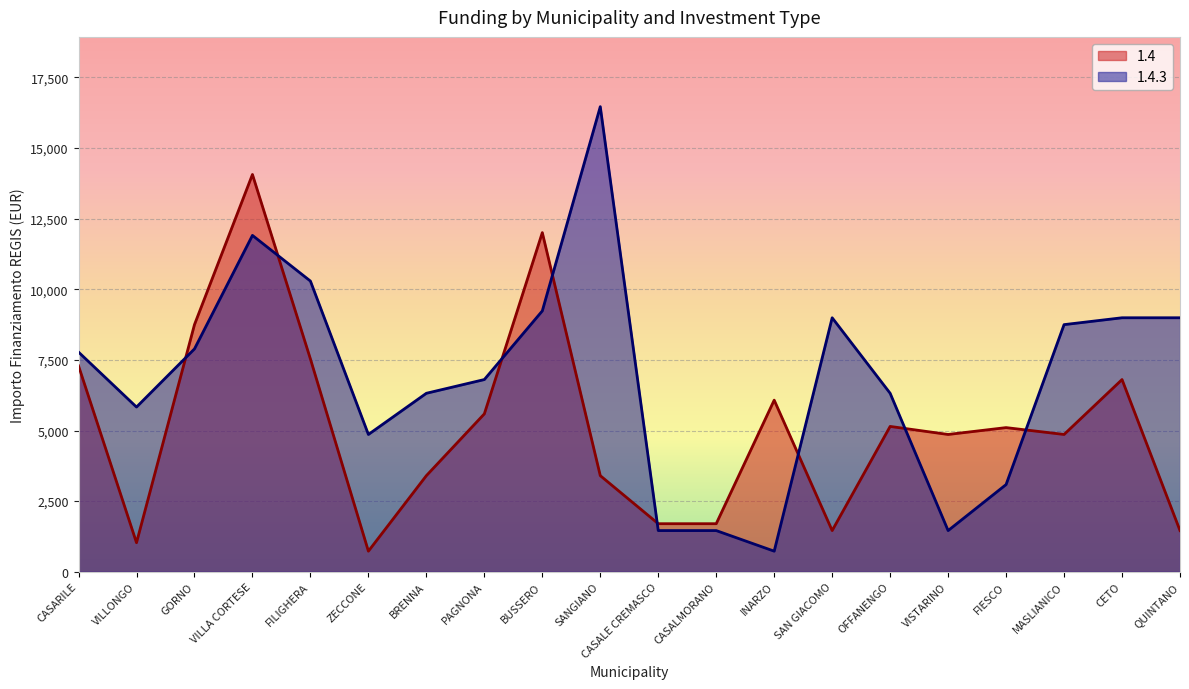

At which category does the chart reach its peak across all series?

SANGIANO